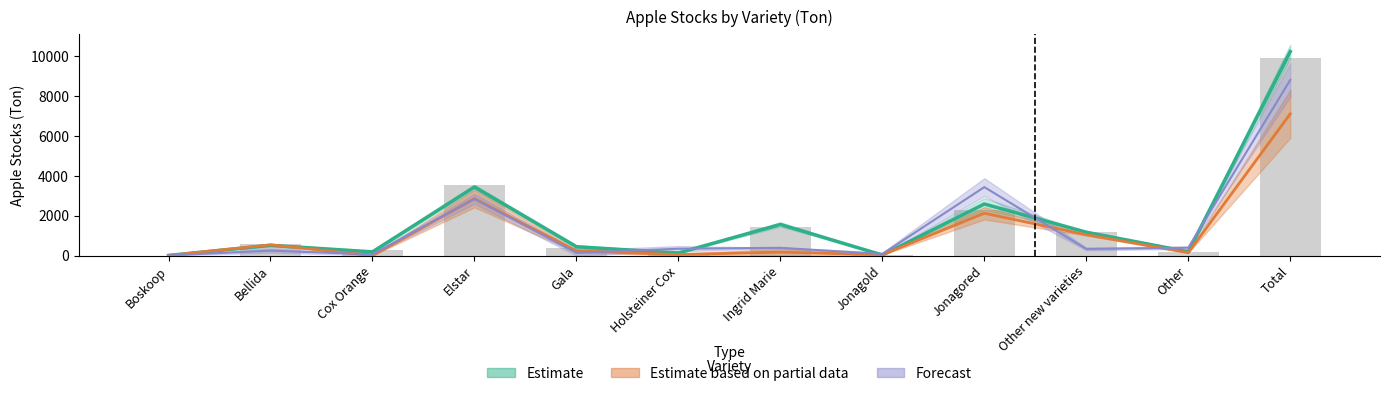

What position from the right is Ingrid Marie?

6